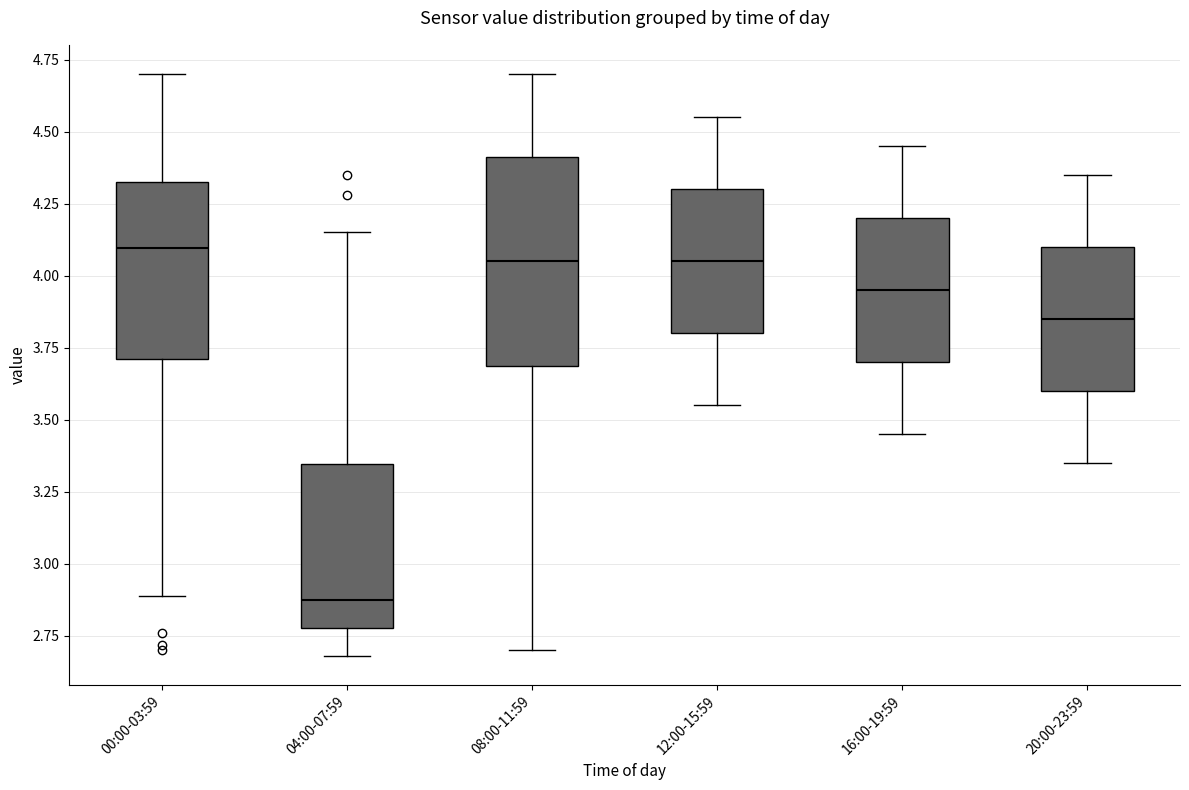

Reading left to right, transcribe this box plot: for each box, give where its median line is, the range the box spans, and where its two whiskers end, as read against the y-axis. The values are not printed on the chart, so give them approximately, as read against the axis.

00:00-03:59: median 4.10, box 3.70 to 4.35, whiskers 2.90 to 4.70
04:00-07:59: median 2.90, box 2.80 to 3.35, whiskers 2.70 to 4.15
08:00-11:59: median 4.05, box 3.70 to 4.40, whiskers 2.70 to 4.70
12:00-15:59: median 4.05, box 3.80 to 4.30, whiskers 3.55 to 4.55
16:00-19:59: median 3.95, box 3.70 to 4.20, whiskers 3.45 to 4.45
20:00-23:59: median 3.85, box 3.60 to 4.10, whiskers 3.35 to 4.35